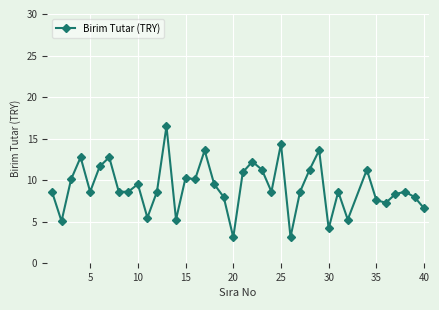

True or false: there are more than 1 points higher than both neighbors.

True